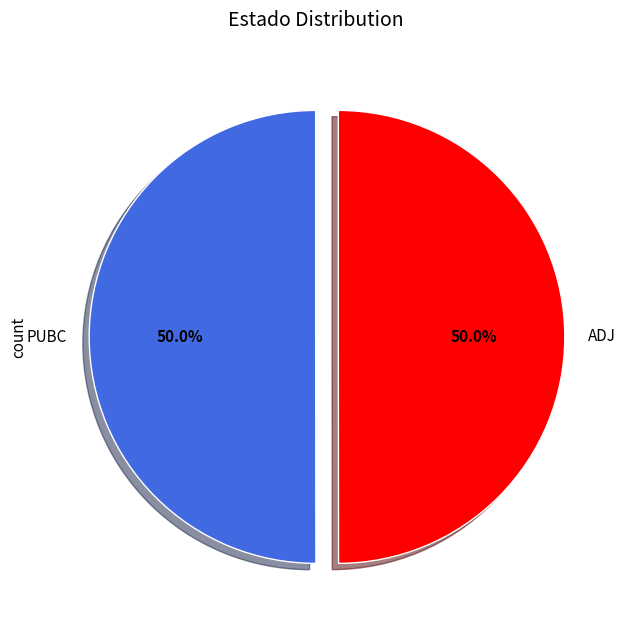

To the nearest percent, what portion does ADJ represent?

50%